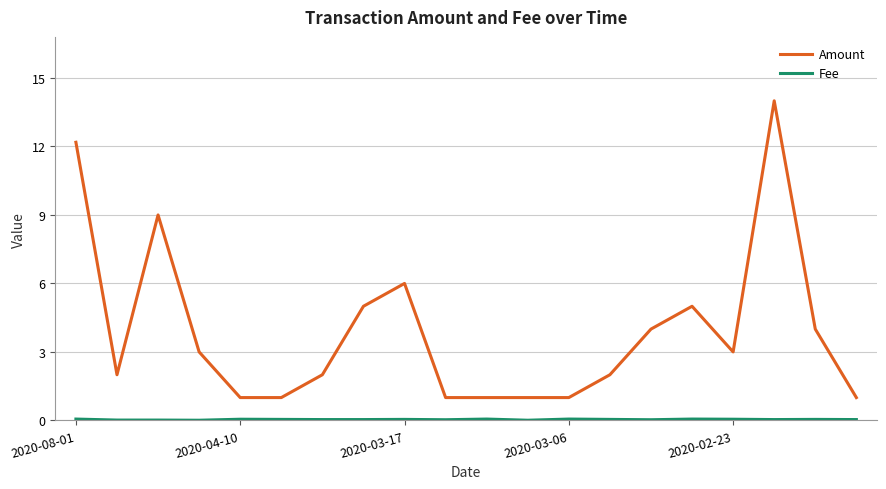

What is the difference between the maximum and minimum values in the Amount series?

13.0